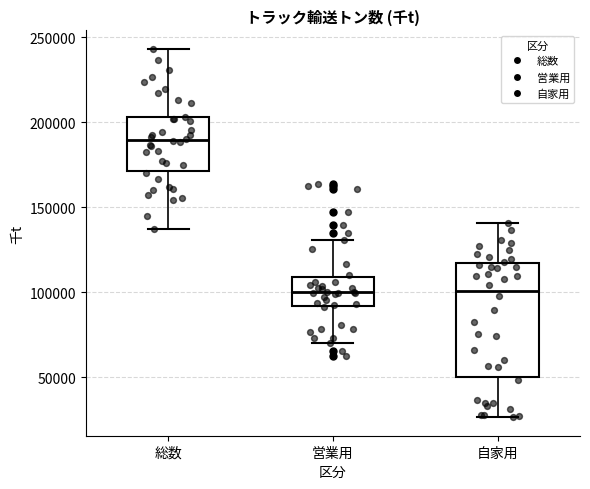

Reading left to right, read every box against the y-axis: the position of its median line, the range the box covers, and the ends of its whiskers. The values are not printed on the chart, so give them approximately, as read against the axis.

総数: median 190000, box 170000 to 205000, whiskers 135000 to 245000
営業用: median 100000, box 90000 to 110000, whiskers 70000 to 130000
自家用: median 100000, box 50000 to 115000, whiskers 25000 to 140000